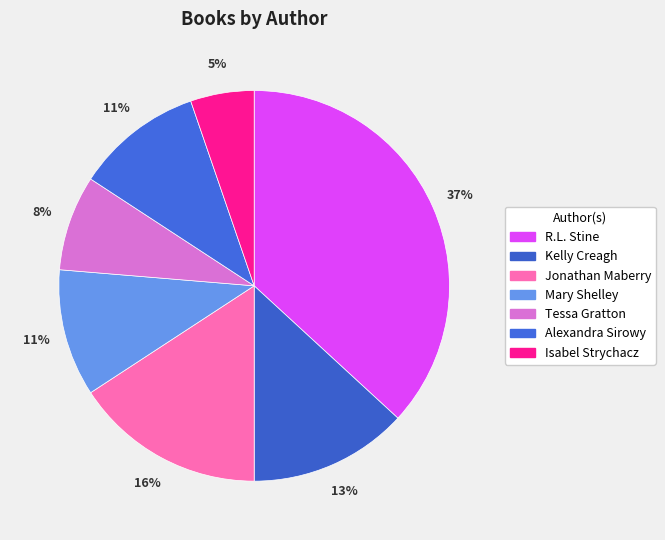

How many segments does this pie chart have?

7